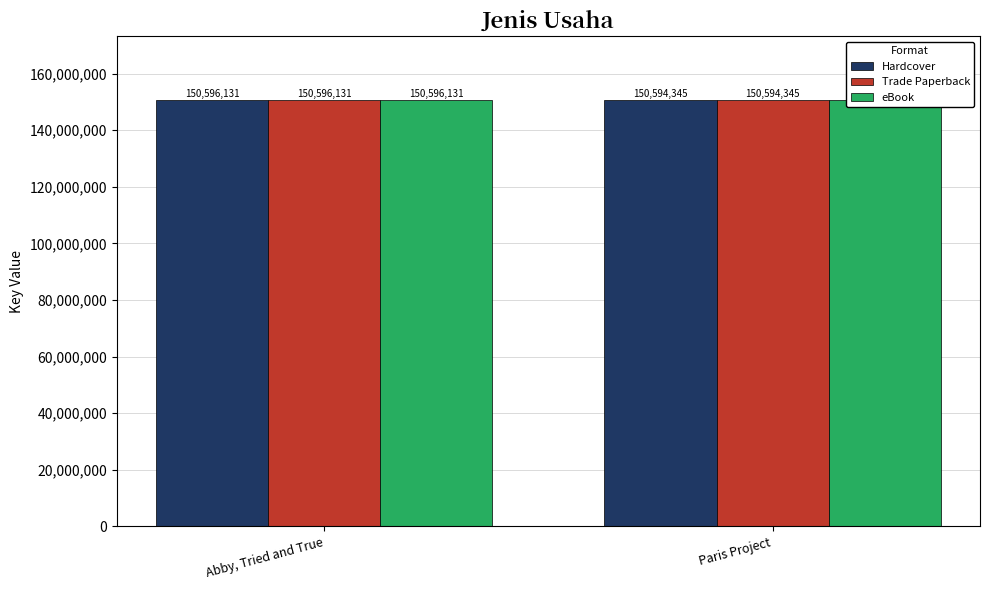

What position from the left is Paris Project?

2